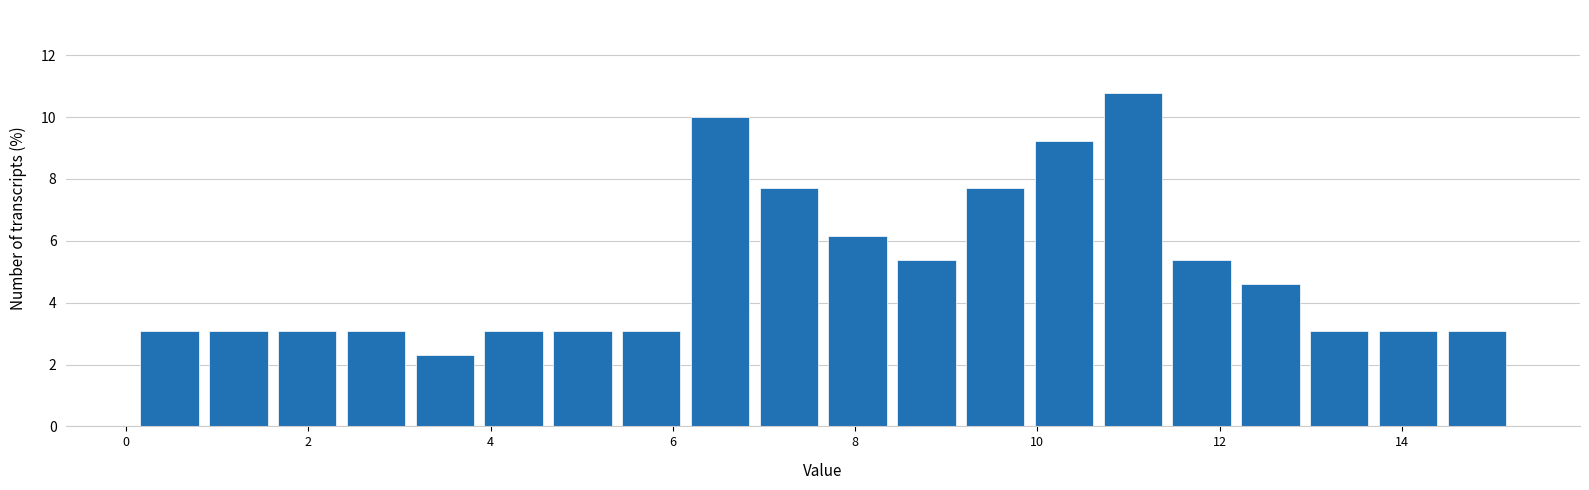

Read against the x-axis, roughly where is the centre of the tallest bar?

11.0